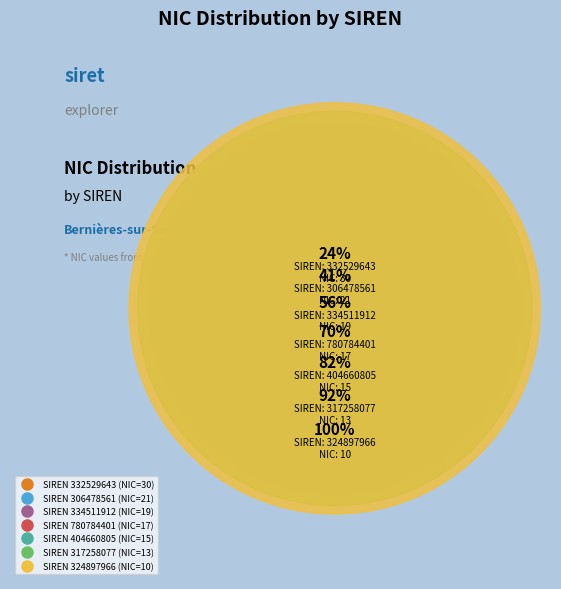

Is there a majority slice in this chart?

No